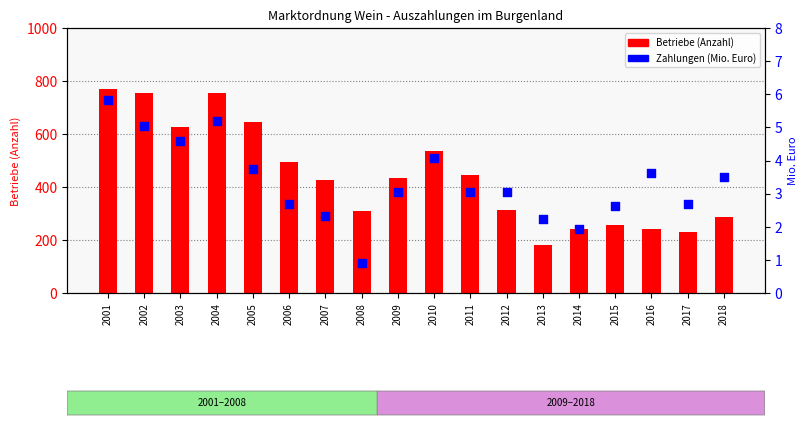

Which series contains the lowest Y value?

Zahlungen (Mio. Euro)